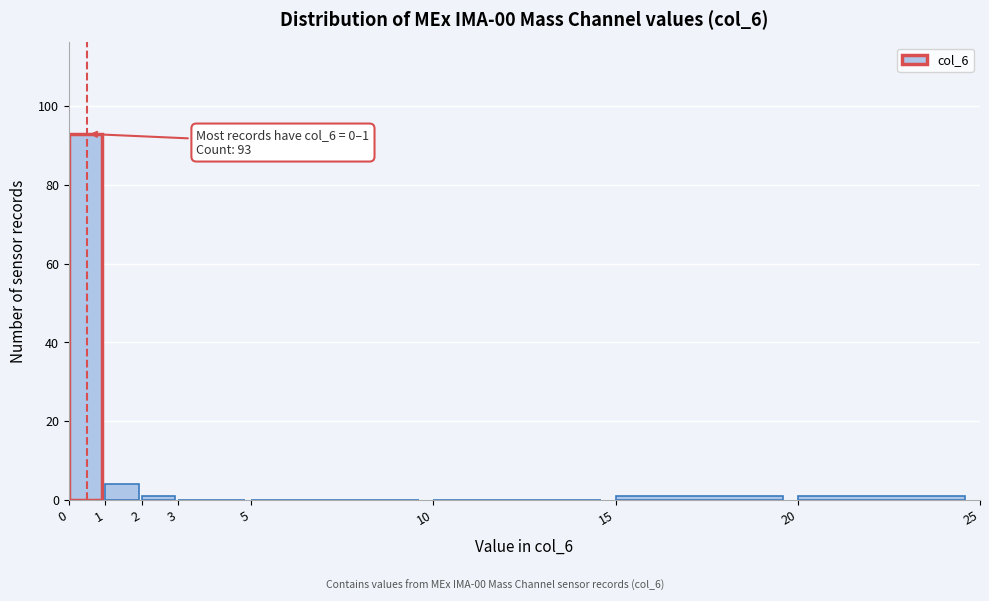

Over which range of the x-axis is the bar tallest?

0 to 1